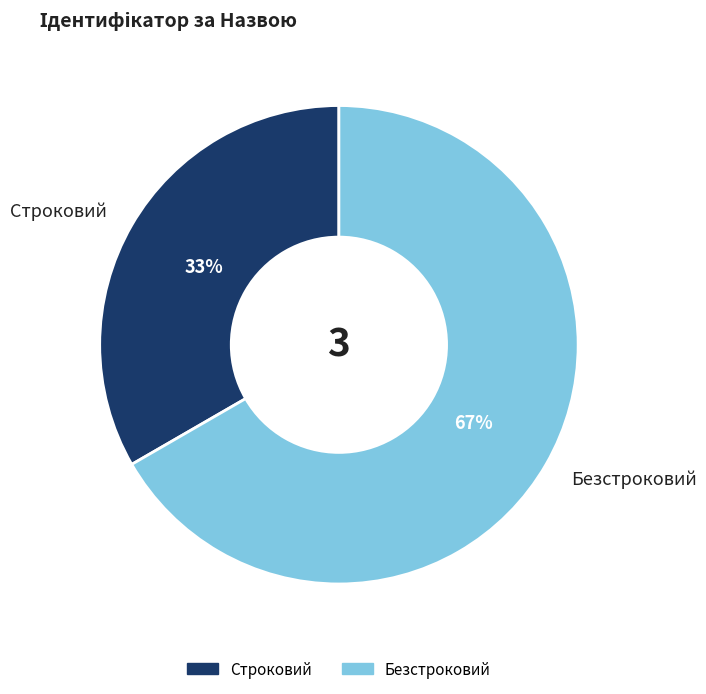

Is there a majority slice in this chart?

Yes